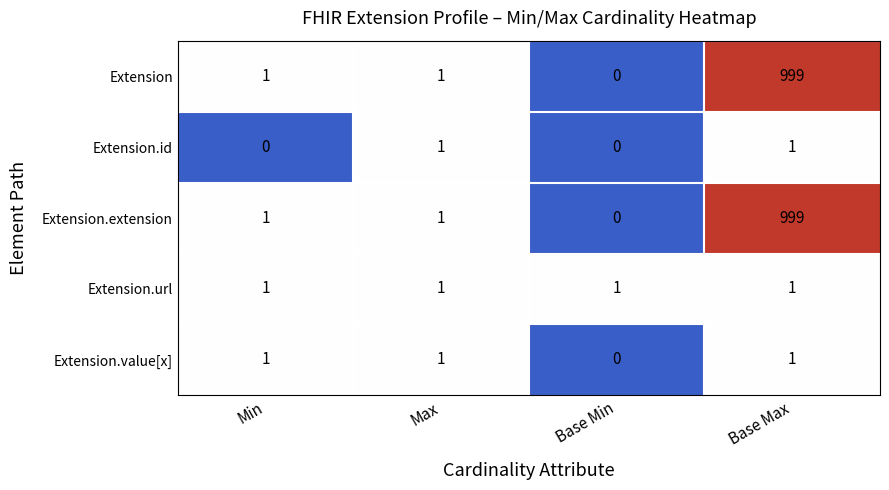

Is the value of Extension.url at Max greater than the value of Extension at Base Min?

Yes